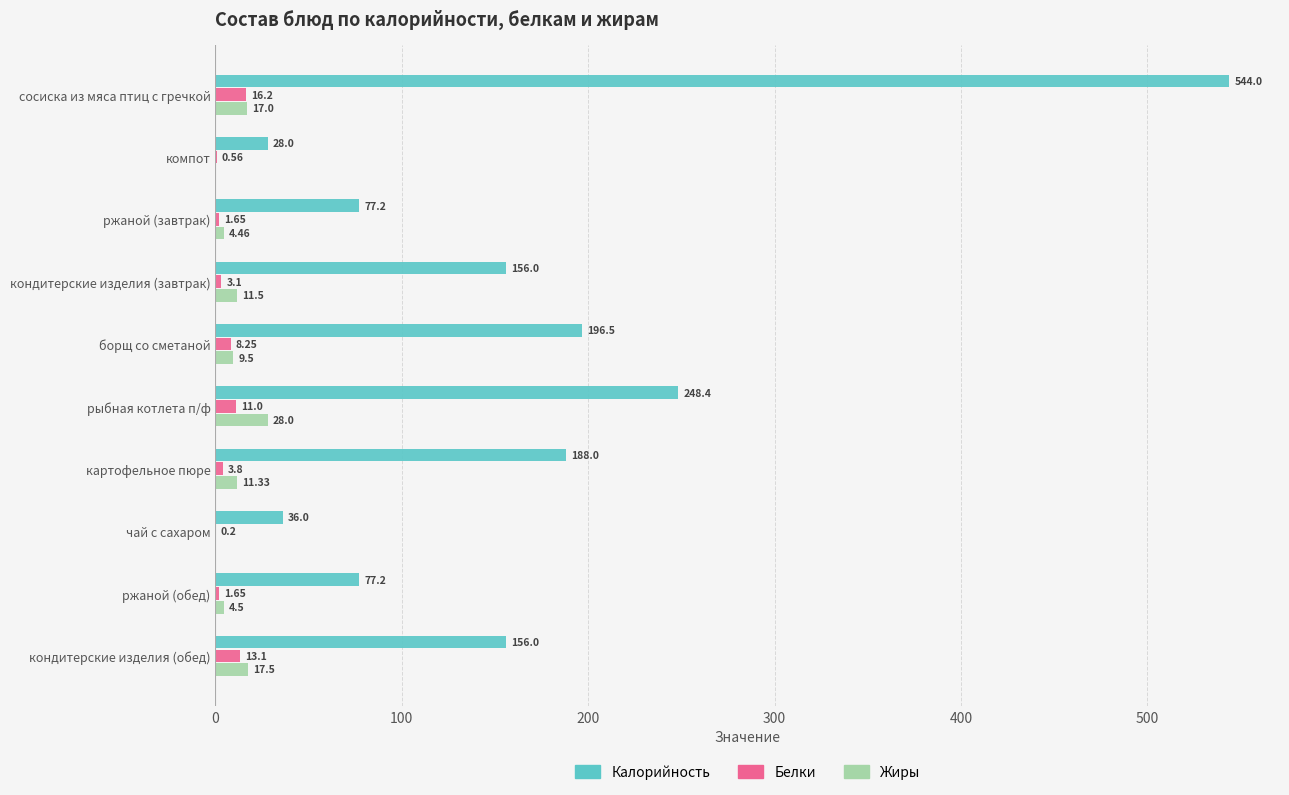

What is the sum of all Калорийность values?

1707.3